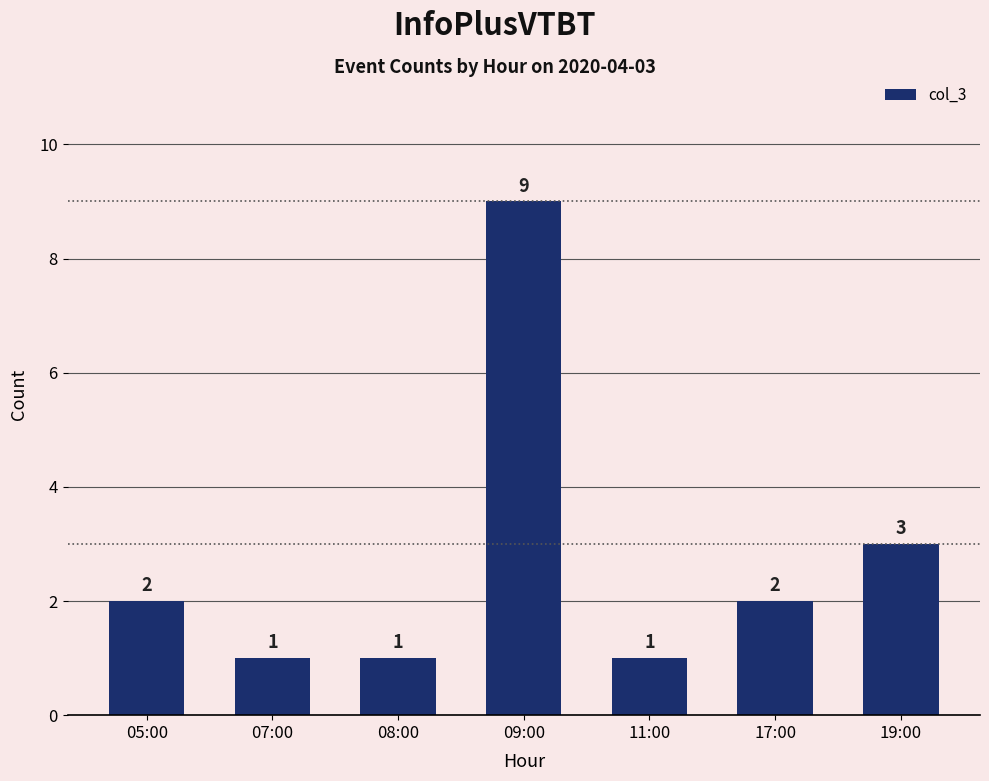

At which label is the value closest to 5?

19:00